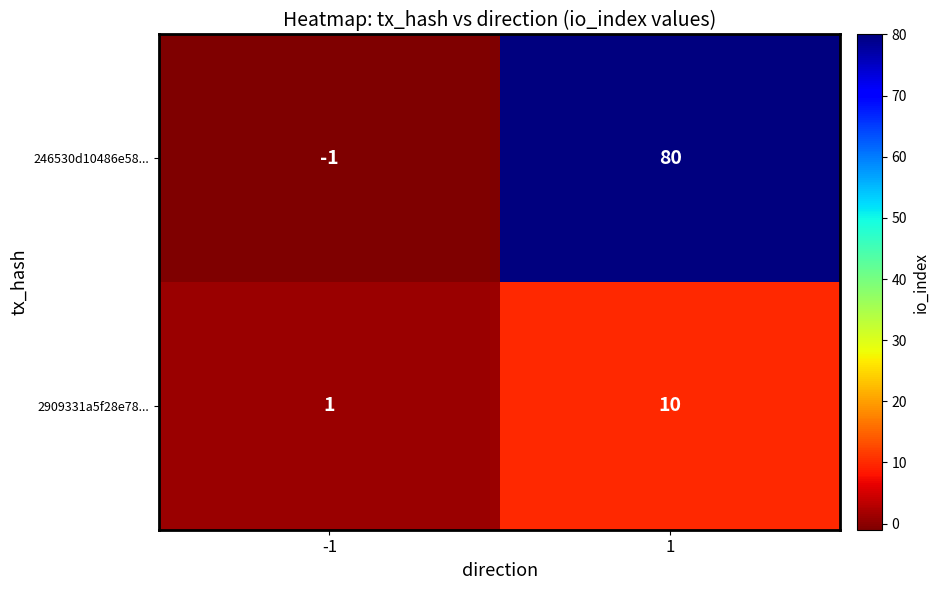

How many data points in 246530d10486e58... are less than 80?

1